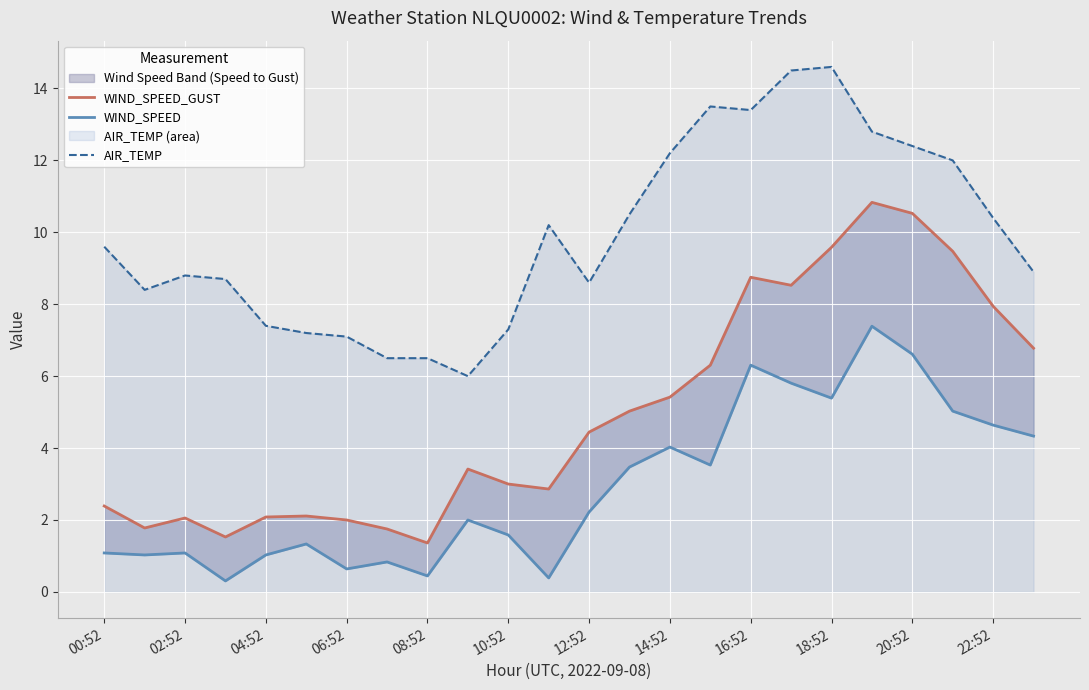

The AIR_TEMP series shows 9.6 at 00:52. True or false?

True